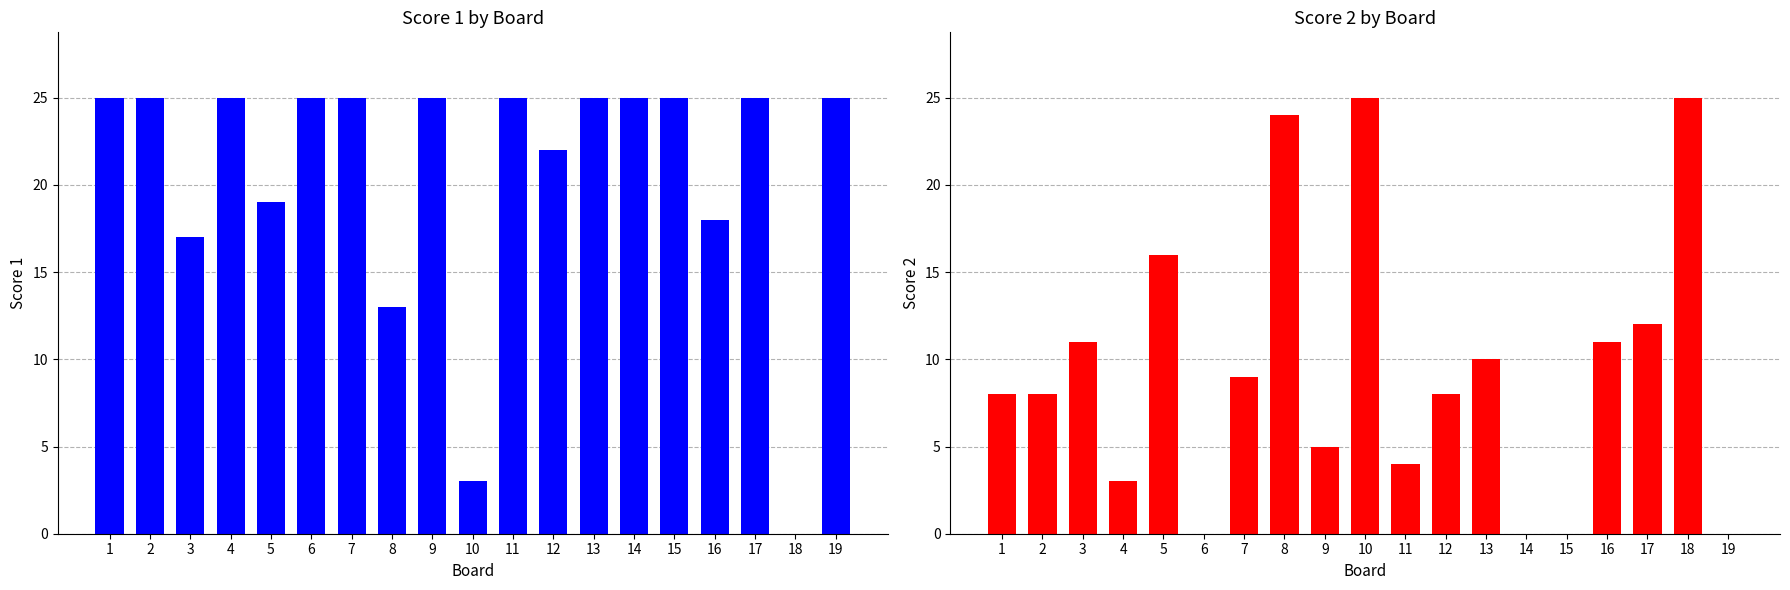

What are all the series names shown in the legend?

Score 1, Score 2